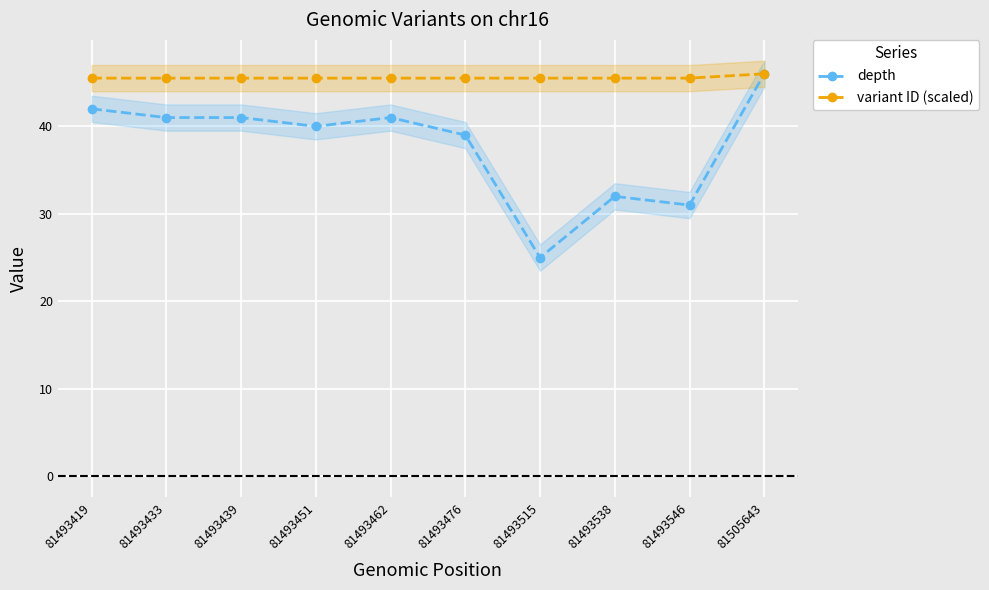

In depth, how many points are higher than both neighbors (excluding endpoints)?

2